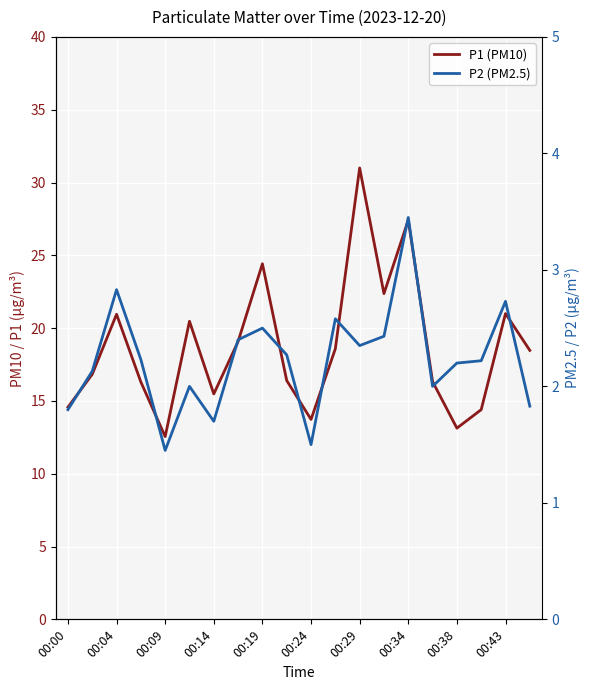

What is the maximum value for P2 (PM2.5)?

3.5